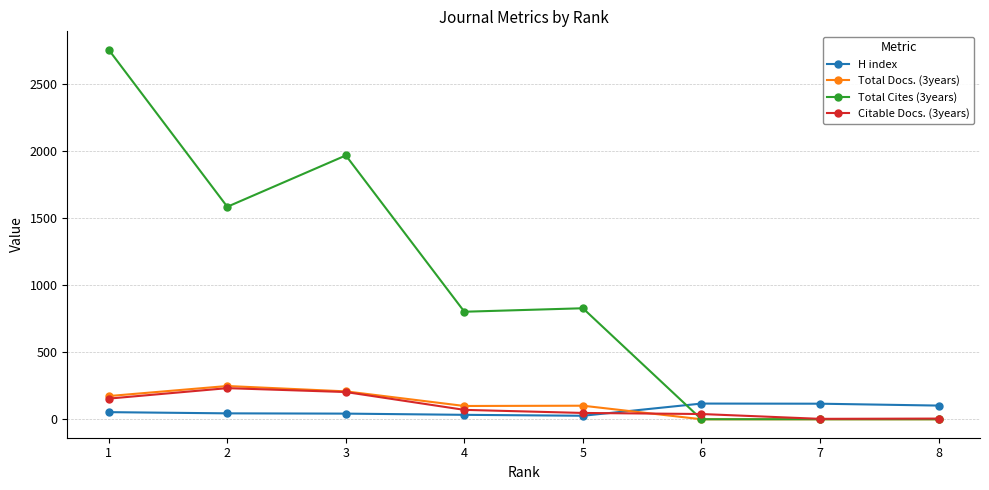

Count the number of data series in this chart.

4